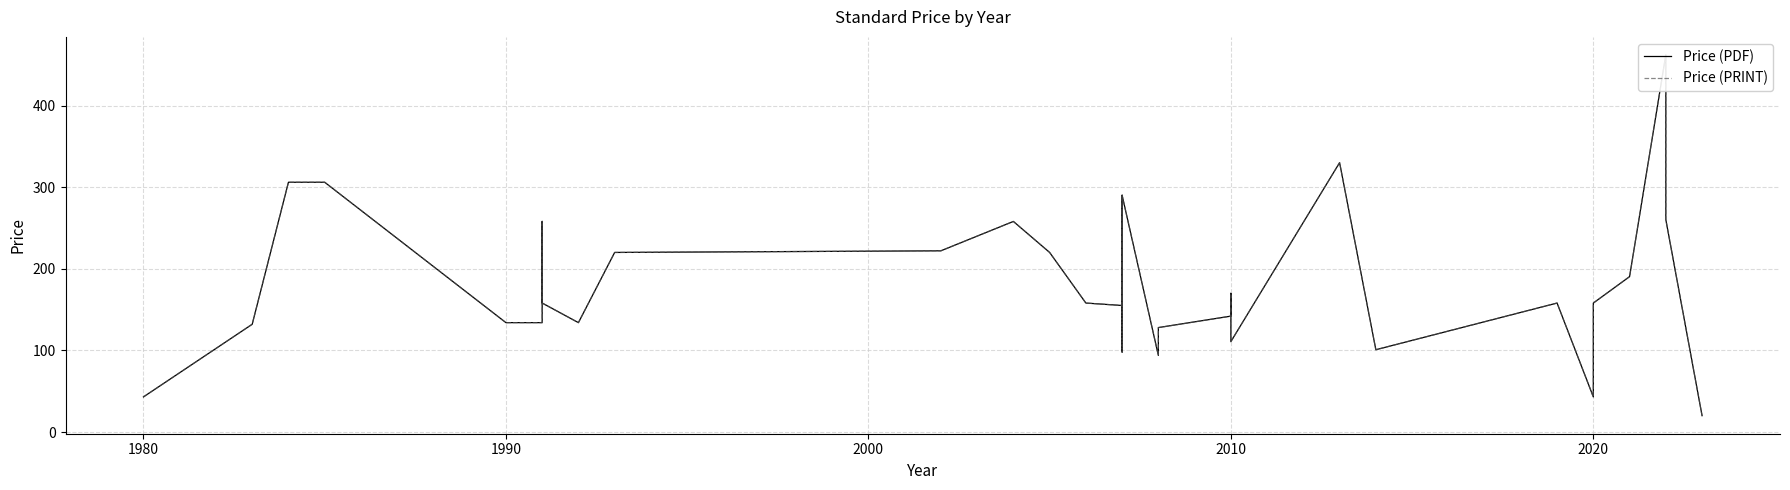

What are all the series names shown in the legend?

Price (PDF), Price (PRINT)